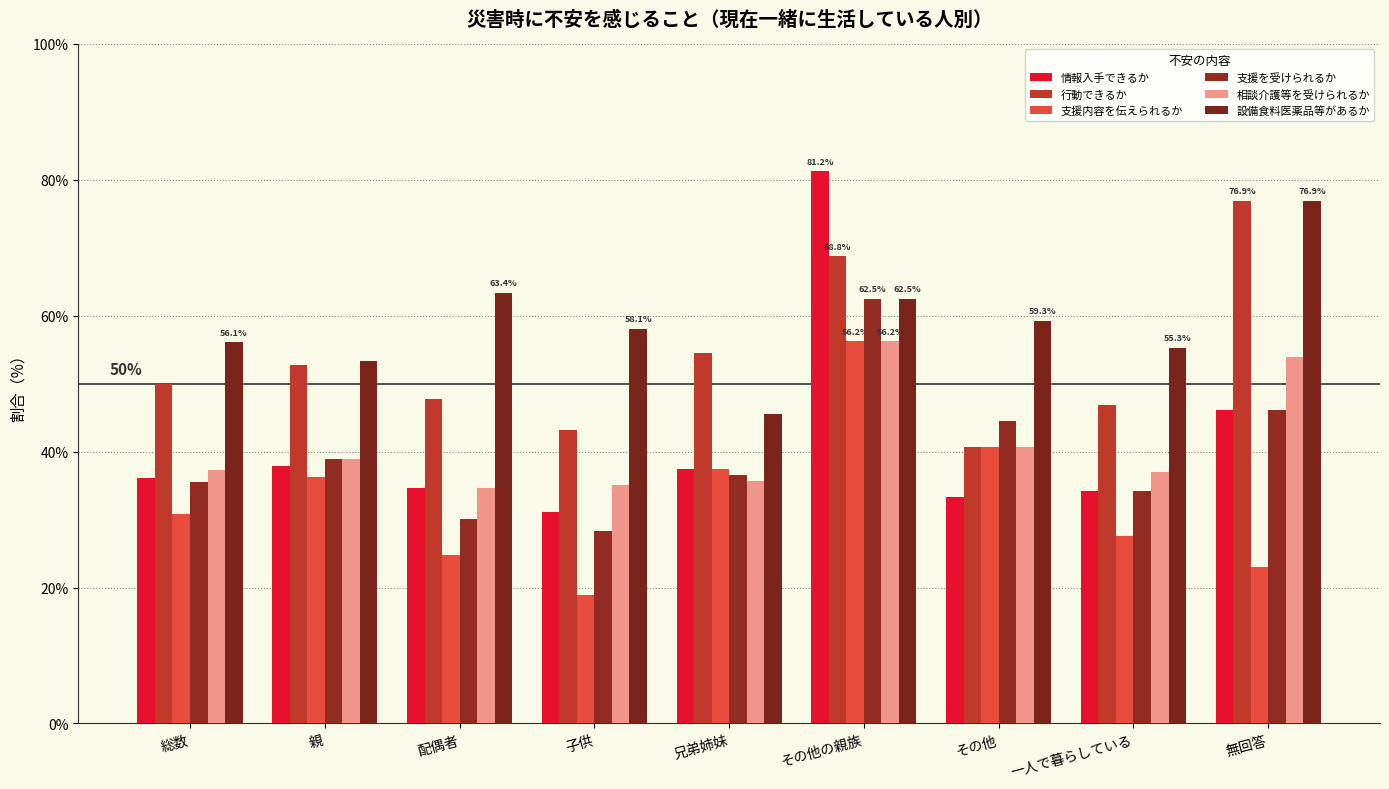

What is the minimum value for 行動できるか?

40.7